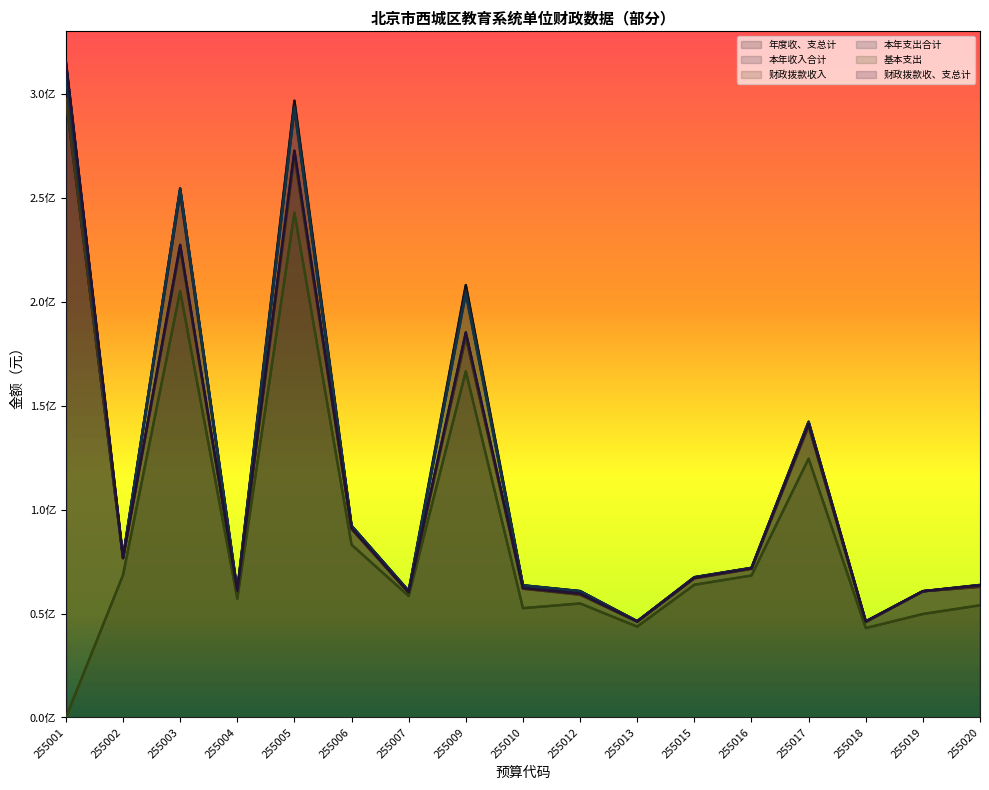

At which label is 基本支出 closest to 121399478?

255017